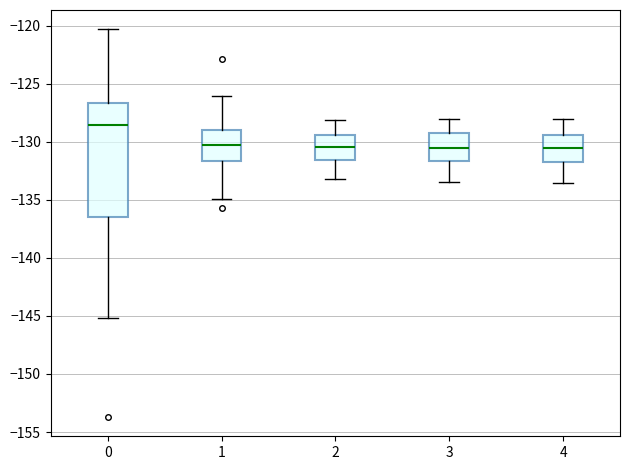

Where does the median line of the box at x = 0 sit on the y-axis? The values are not printed on the chart, so give them approximately, as read against the axis.

-128.5